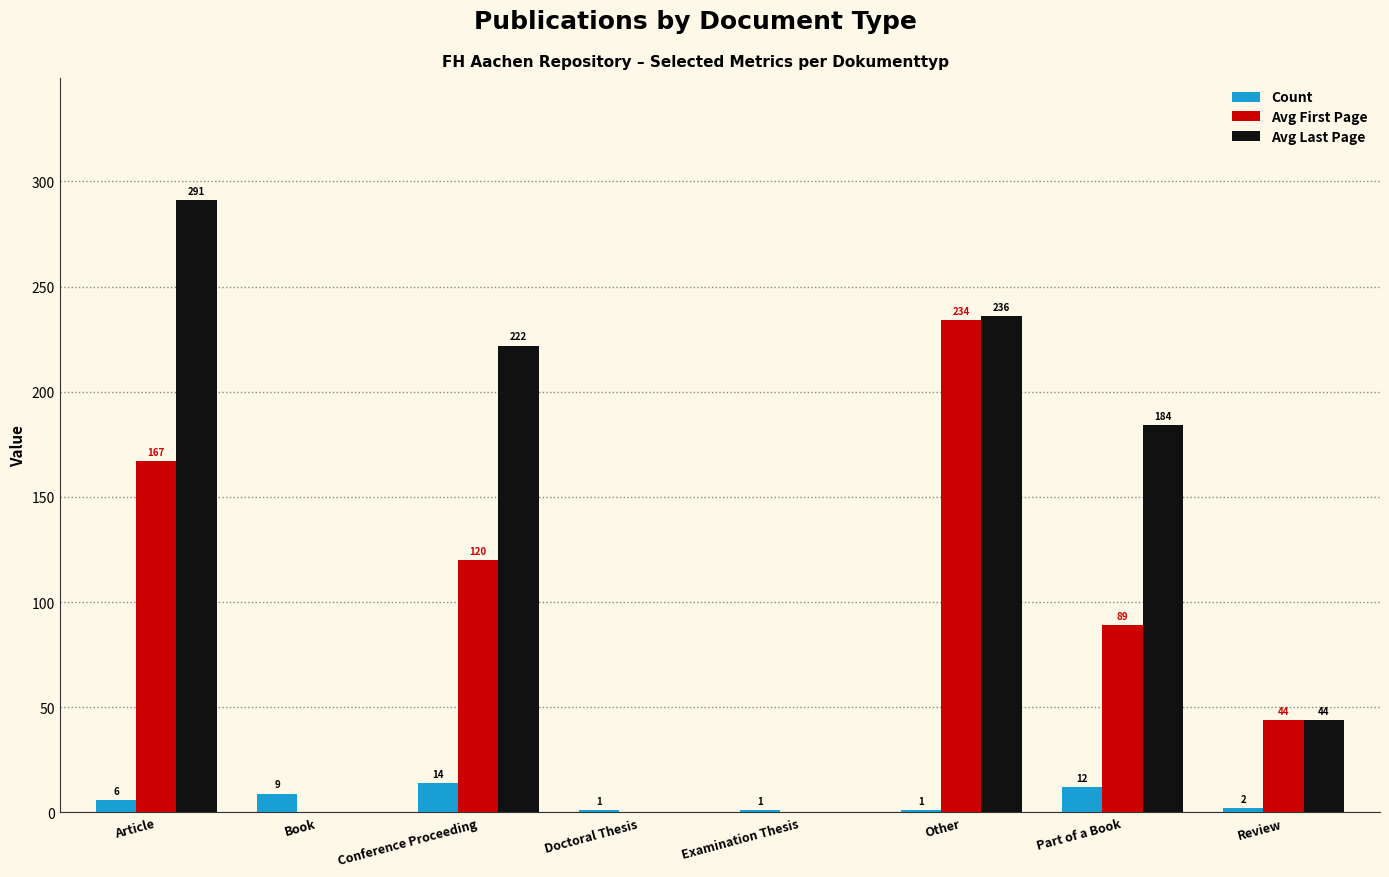

Which series has the largest total across all categories?

Avg Last Page